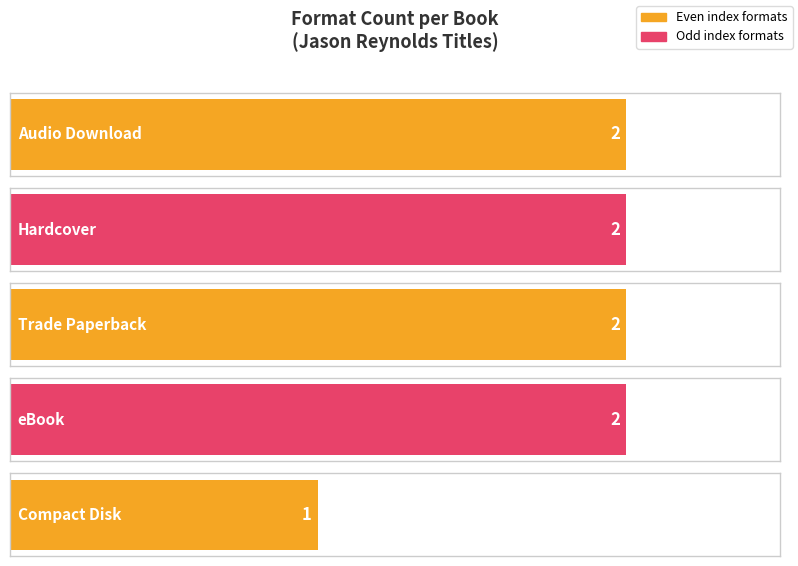

Which has a higher value, Hardcover or Trade Paperback?

Hardcover